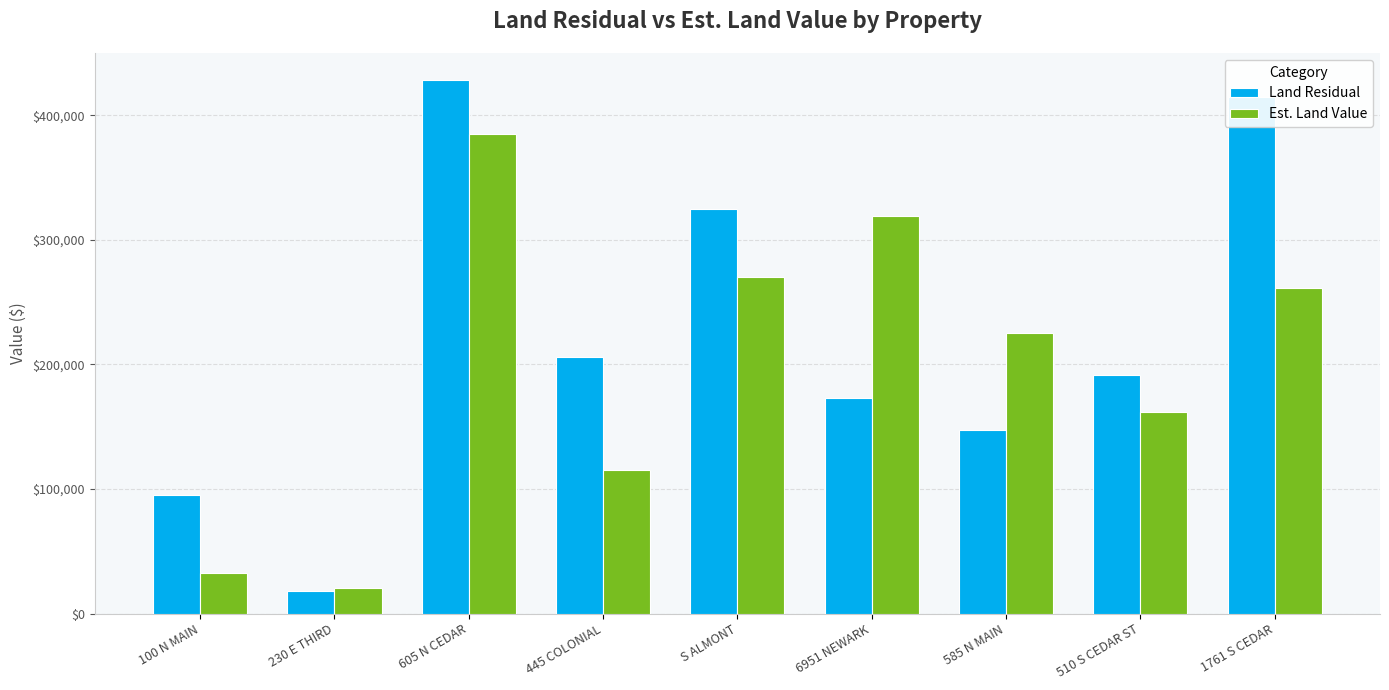

Reading right to left, list all the values displayed in this chart.

Land Residual: 414434	191527	147578	173003	325000	205984	428726	17904	95000
Est. Land Value: 261459	161700	225000	318859	270000	115500	385200	20700	32522